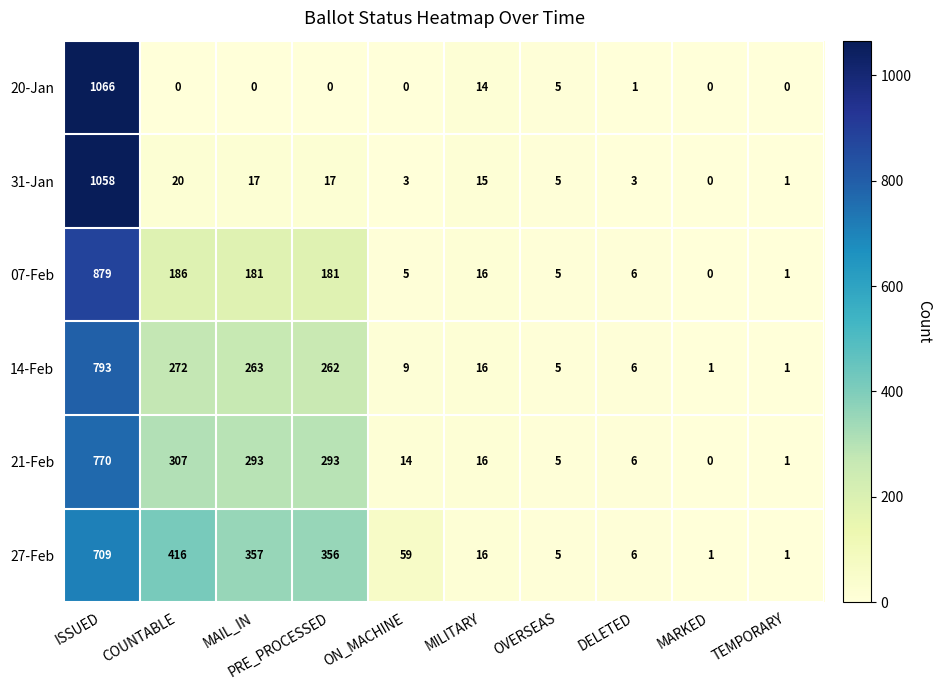

What is the difference between the highest and lowest values at COUNTABLE?

416